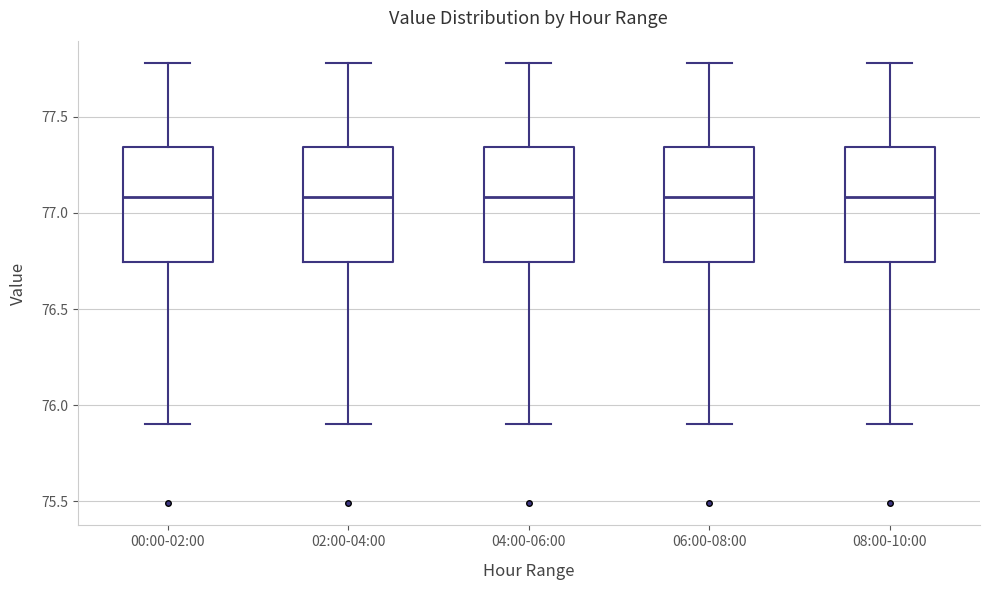

Where does the median line of the box for 04:00-06:00 sit on the y-axis? The values are not printed on the chart, so give them approximately, as read against the axis.

77.10